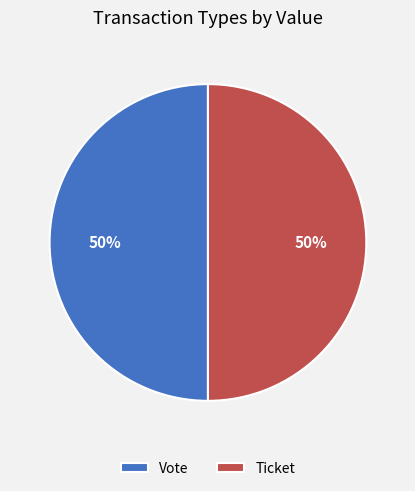

Combined, do Vote and Ticket account for over 50%?

Yes